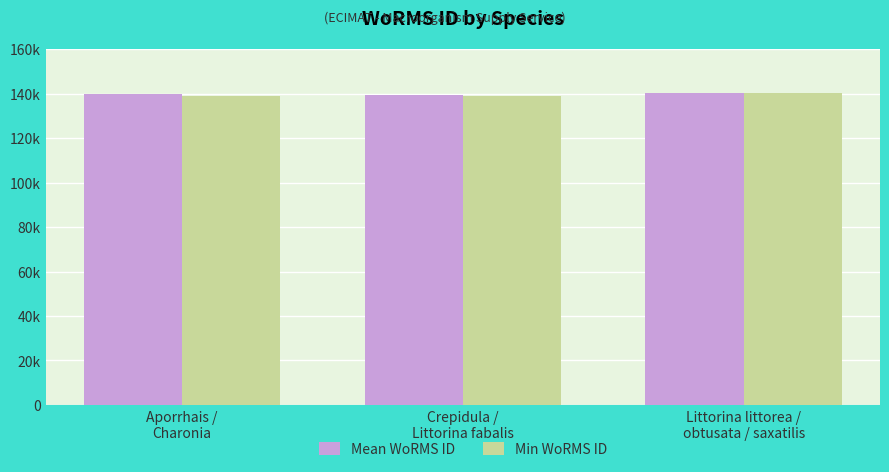

Which category has the highest value in the Mean WoRMS ID series?

Littorina littorea /
obtusata / saxatilis